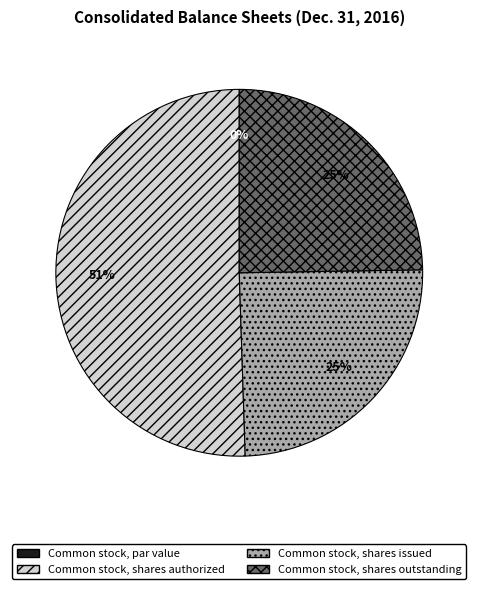

What is the change in value from Common stock, par value to Common stock, shares authorized?

+50000.0